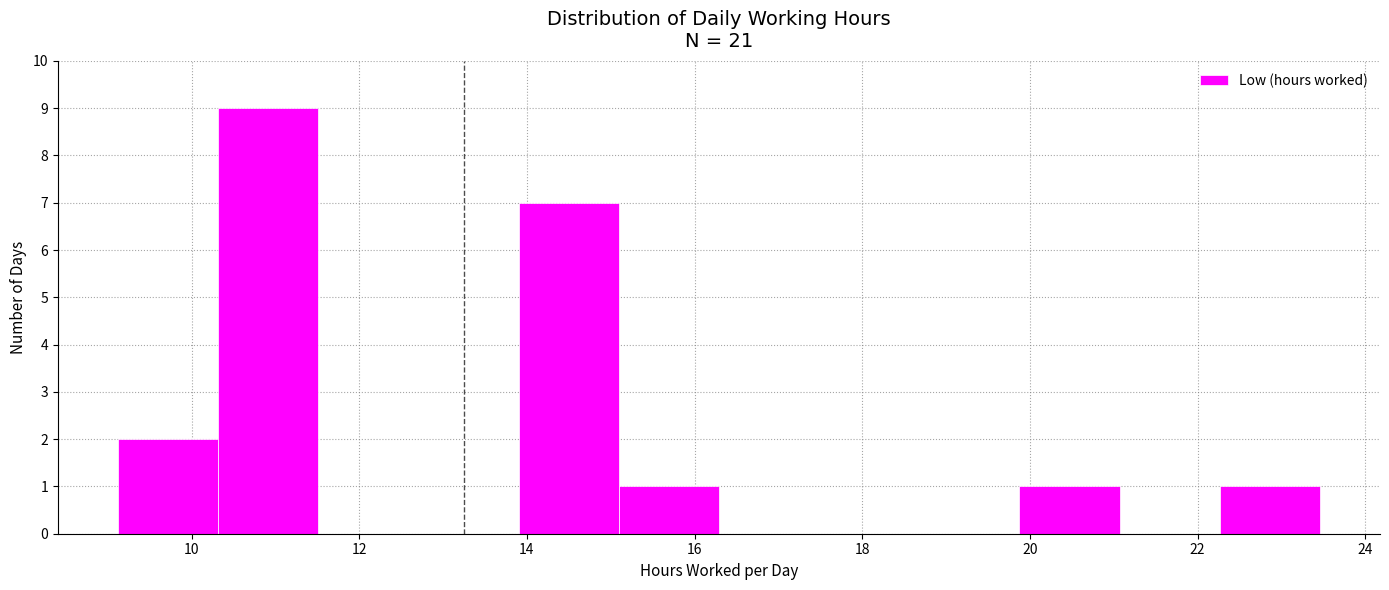

Reading left to right, list every bar in this chart as the range it spans on the x-axis followed by its height. Neither the bar edges nor the heights are printed on the chart, so give them approximately, as read against the axes.

9.2 to 10.4: 2
10.4 to 11.6: 9
11.6 to 12.8: 0
12.8 to 14.0: 0
14.0 to 15.0: 7
15.0 to 16.2: 1
16.2 to 17.4: 0
17.4 to 18.6: 0
18.6 to 19.8: 0
19.8 to 21.0: 1
21.0 to 22.2: 0
22.2 to 23.4: 1